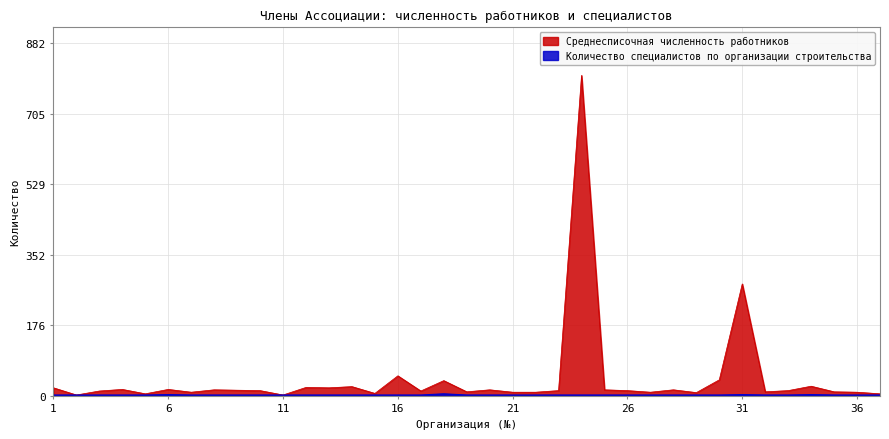

Reading left to right, transcribe all the data shown in this chart.

Среднесписочная численность работников: 20	2	12	16	5	16	9	15	14	13	2	21	20	23	6	50	12	38	10	15	9	9	13	802	15	13	9	15	8	40	280	10	13	24	10	9	5
Количество специалистов по организации строительства: 2	2	2	2	2	3	2	2	2	2	2	2	2	2	2	2	2	5	2	2	2	2	2	2	2	2	2	2	2	2	3	2	2	3	2	2	2